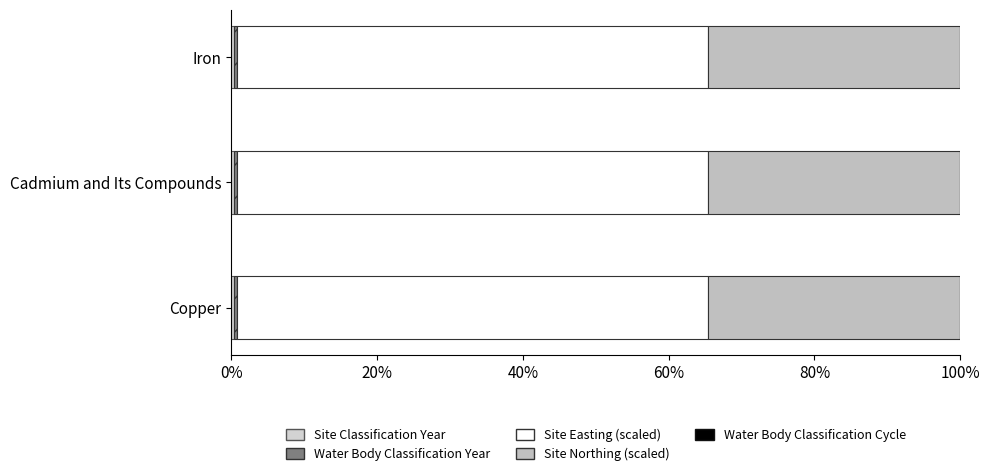

Reading left to right, transcribe all the data shown in this chart.

Site Classification Year: 0.4	0.4	0.4
Water Body Classification Year: 0.4	0.4	0.4
Site Easting (scaled): 64.7	64.7	64.7
Site Northing (scaled): 34.6	34.6	34.6
Water Body Classification Cycle: 0.5	0.5	0.5